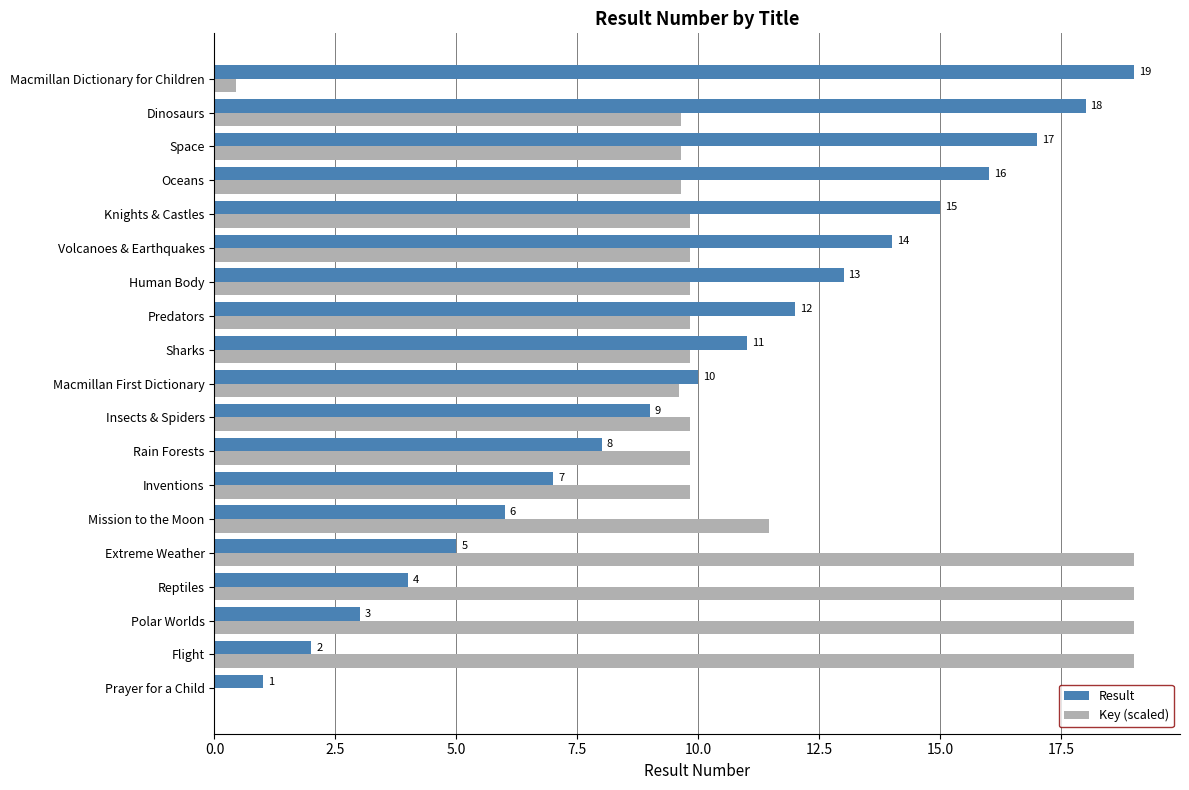

What value does the Key (scaled) series have at Dinosaurs?

9.6